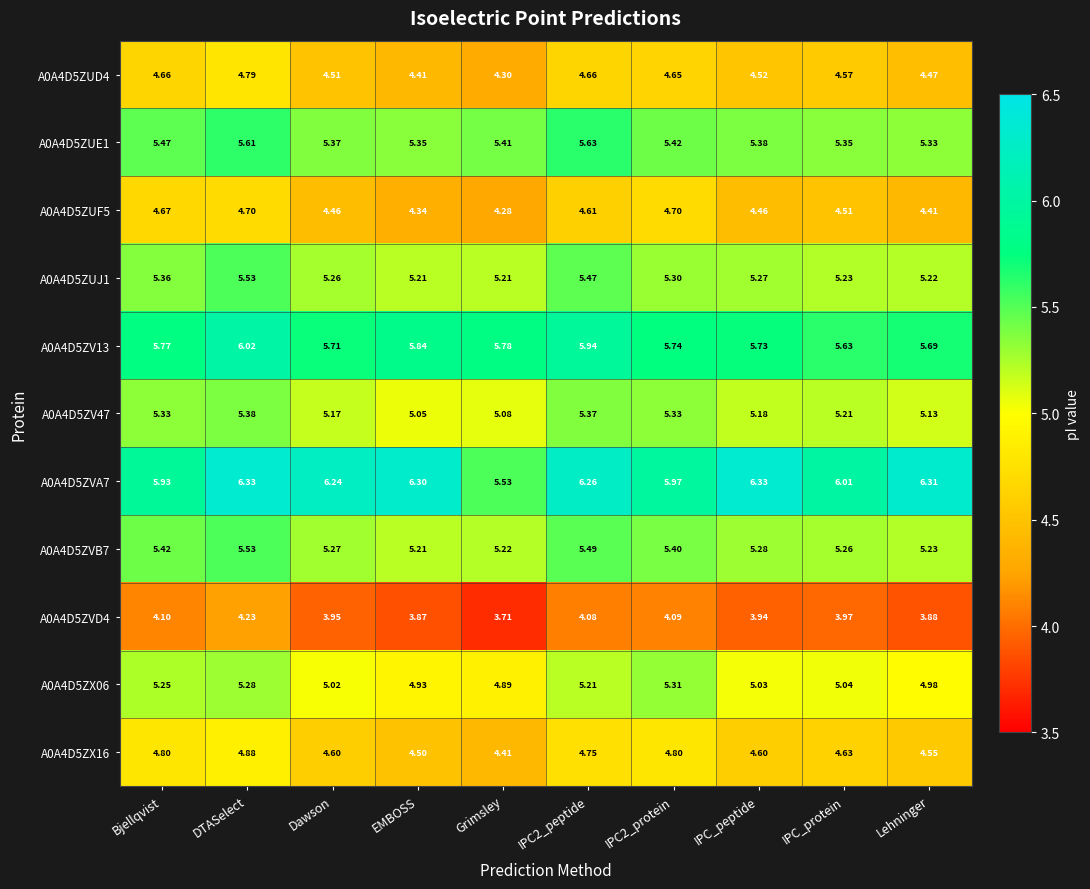

At which category is the sum across all series the highest?

DTASelect